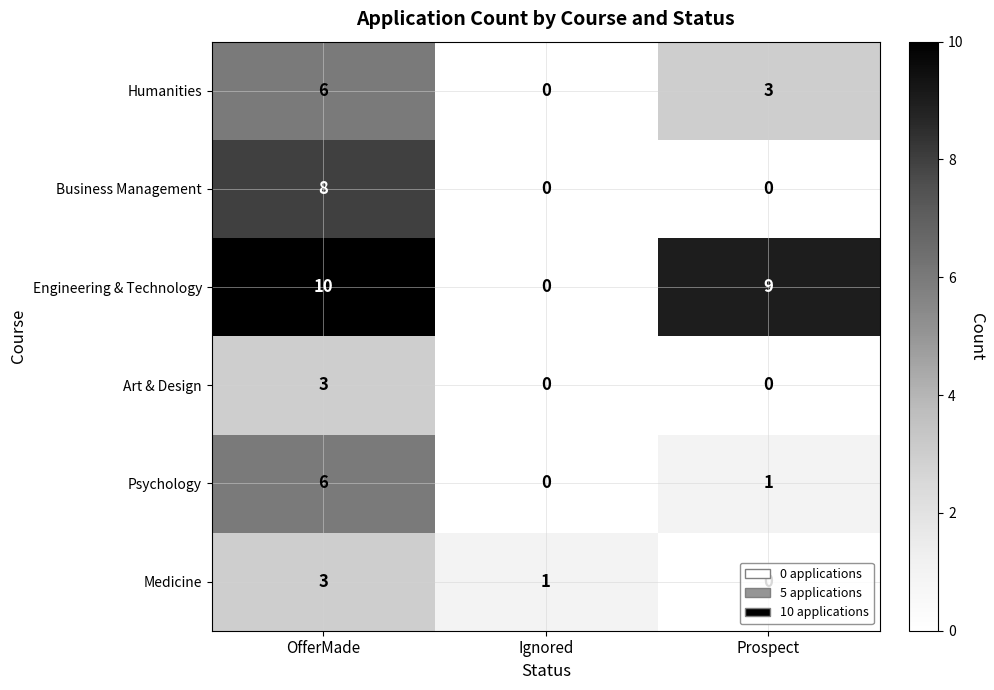

Is it true that Medicine equals 0 at Prospect?

True